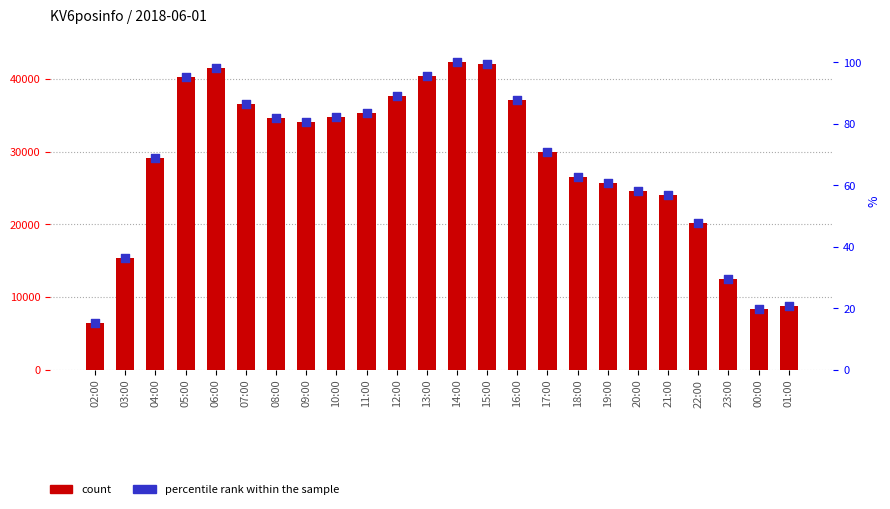

Which series has the largest total across all categories?

count